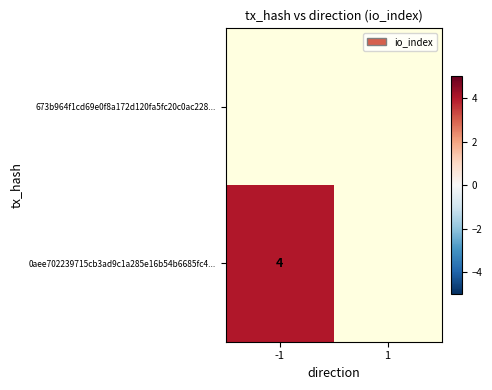

Is it true that 0aee702239715cb3ad9c1a285e16b54b6685fc4... equals 4.0 at -1?

True